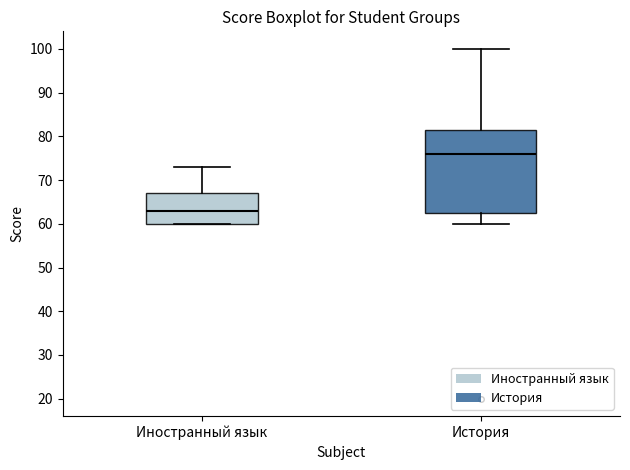

Reading left to right, transcribe this box plot: for each box, give where its median line is, the range the box spans, and where its two whiskers end, as read against the y-axis. The values are not printed on the chart, so give them approximately, as read against the axis.

Иностранный язык: median 63, box 60 to 67, whiskers 60 to 73
История: median 76, box 63 to 82, whiskers 60 to 100